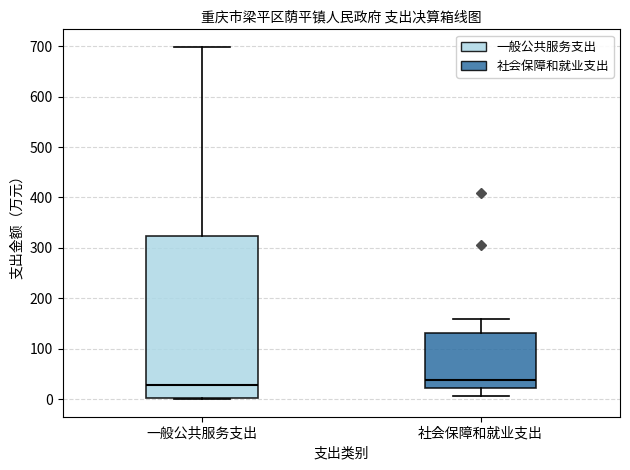

Which box is the tallest, from its lower edge to its upper edge?

一般公共服务支出